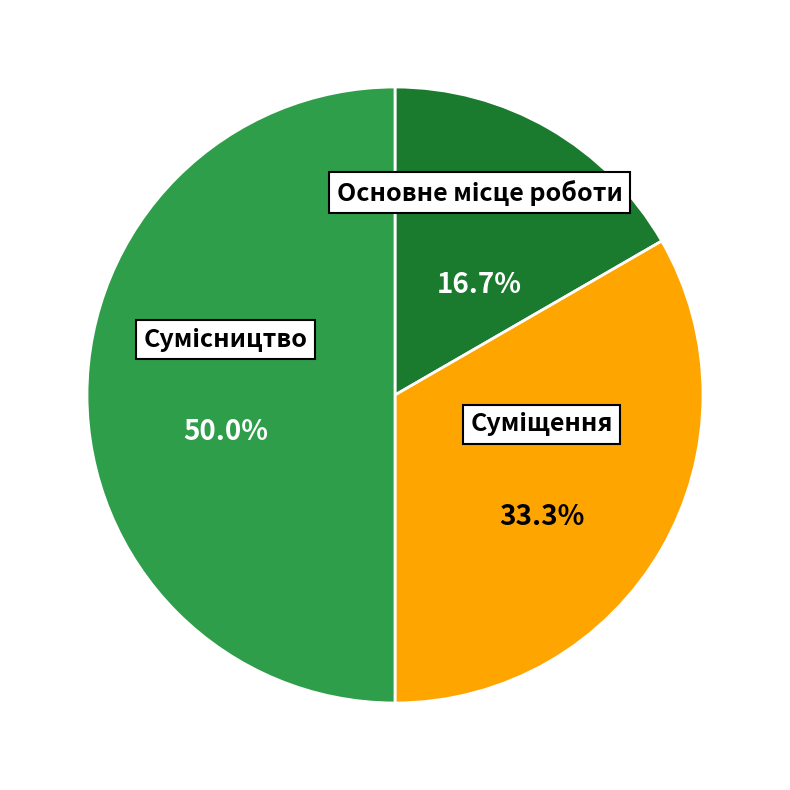

To the nearest percent, what is the combined percentage of Основне місце роботи and Суміщення?

50%